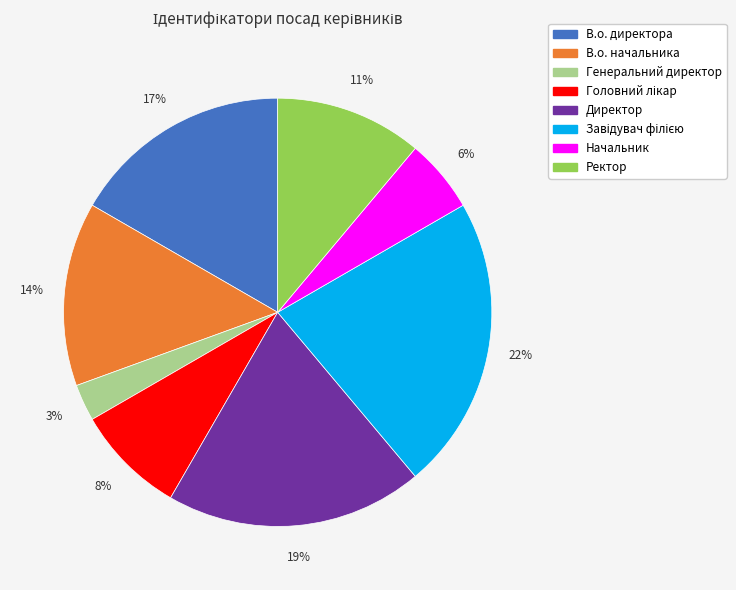

To the nearest percent, what is the difference between the largest and smallest slice percentages?

19%